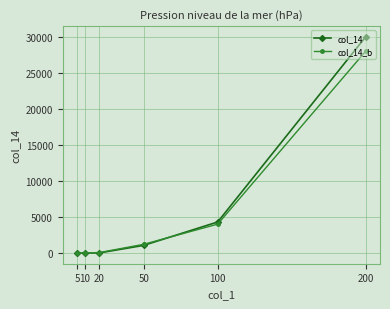

Which category has the lowest value in the col_14 series?

20